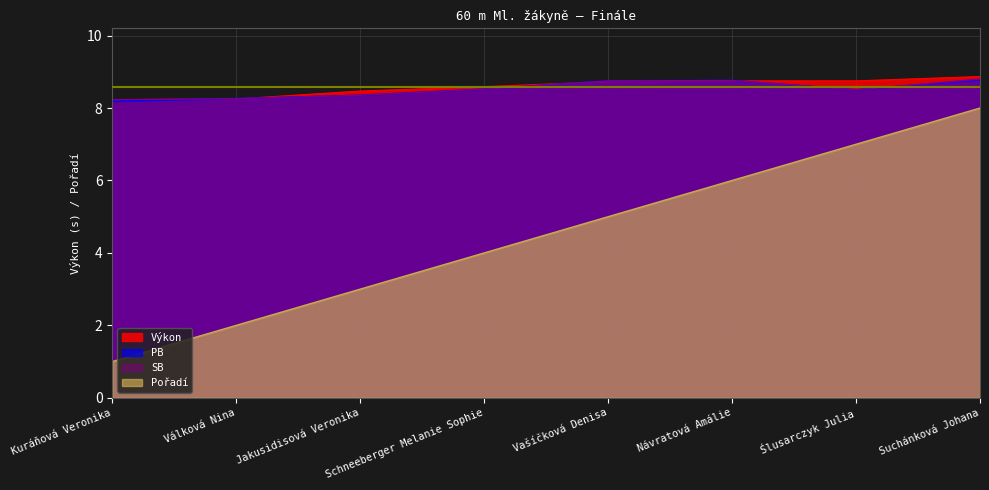

True or false: PB and Výkon intersect in this chart.

True